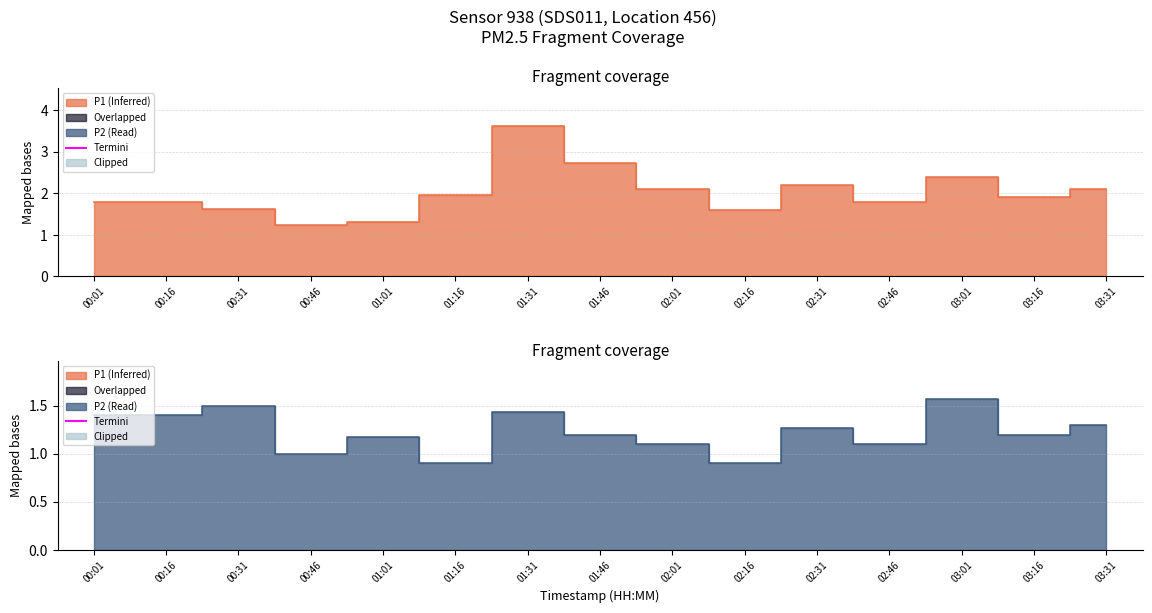

What is the minimum value for P2 line?

0.9